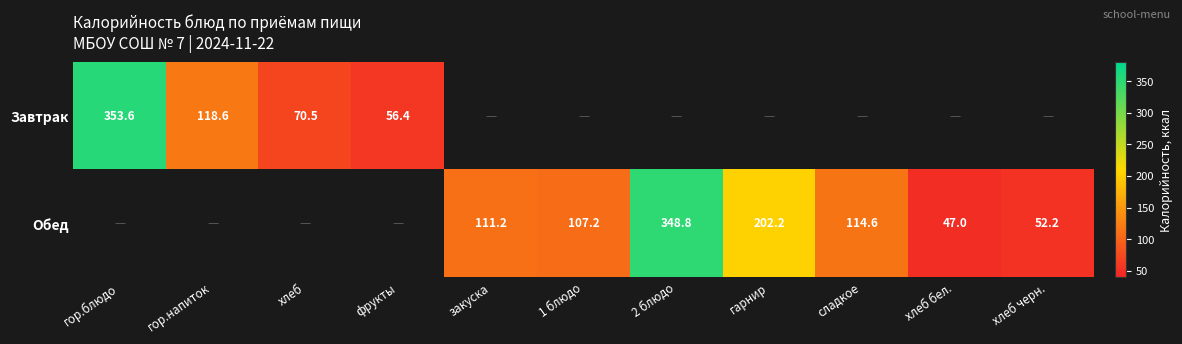

Is it true that Обед equals 47.0 at хлеб бел.?

True